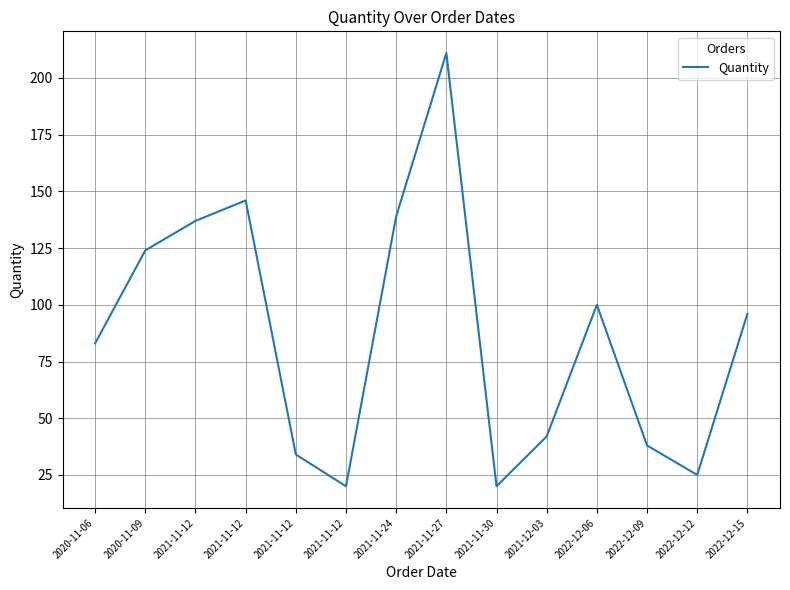

Rank the categories by value from highest to lowest.

2021-11-27, 2021-11-12, 2021-11-24, 2021-11-12, 2020-11-09, 2022-12-06, 2022-12-15, 2020-11-06, 2021-12-03, 2022-12-09, 2021-11-12, 2022-12-12, 2021-11-12, 2021-11-30